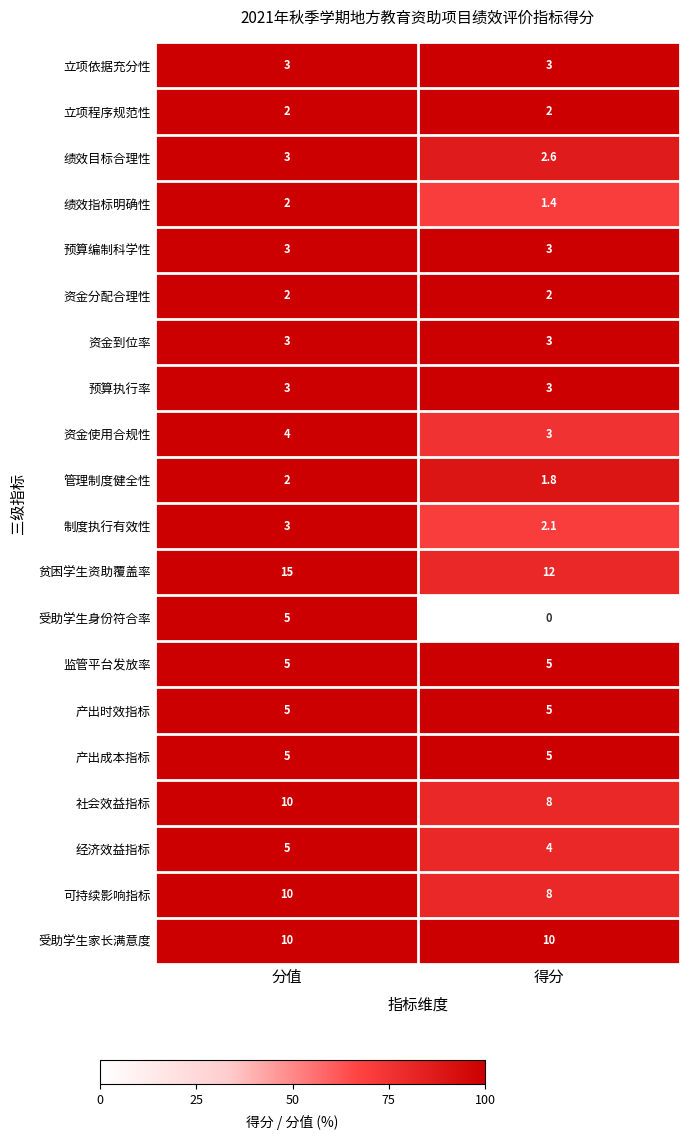

At how many categories does at least one series exceed 14?

1